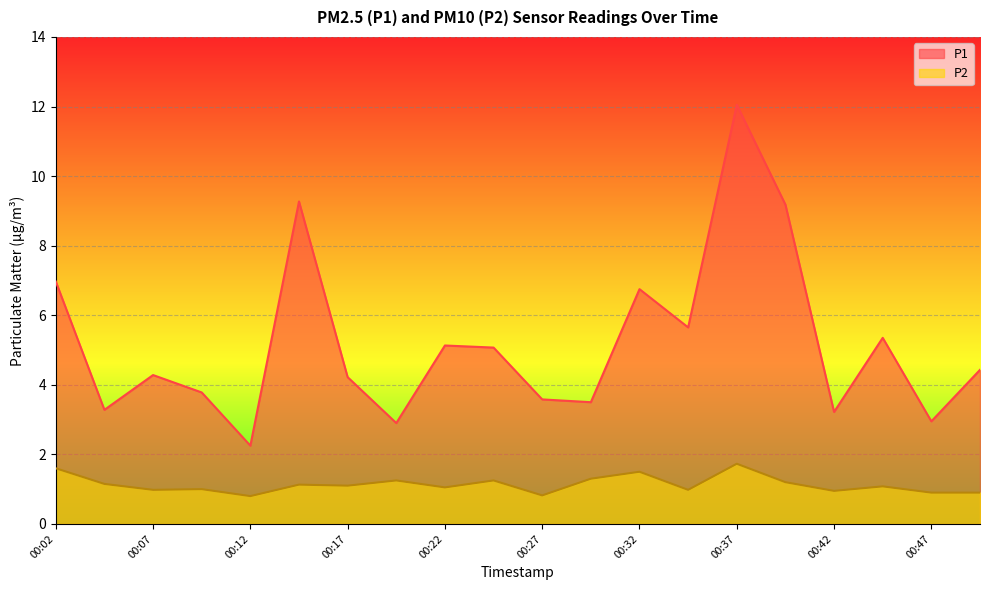

Reading left to right, transcribe all the data shown in this chart.

P1: 7.0	3.3	4.3	3.8	2.2	9.3	4.2	2.9	5.1	5.1	3.6	3.5	6.8	5.7	12.1	9.2	3.2	5.3	3.0	4.4
P2: 1.6	1.1	1.0	1.0	0.8	1.1	1.1	1.2	1.1	1.2	0.8	1.3	1.5	1.0	1.7	1.2	0.9	1.1	0.9	0.9